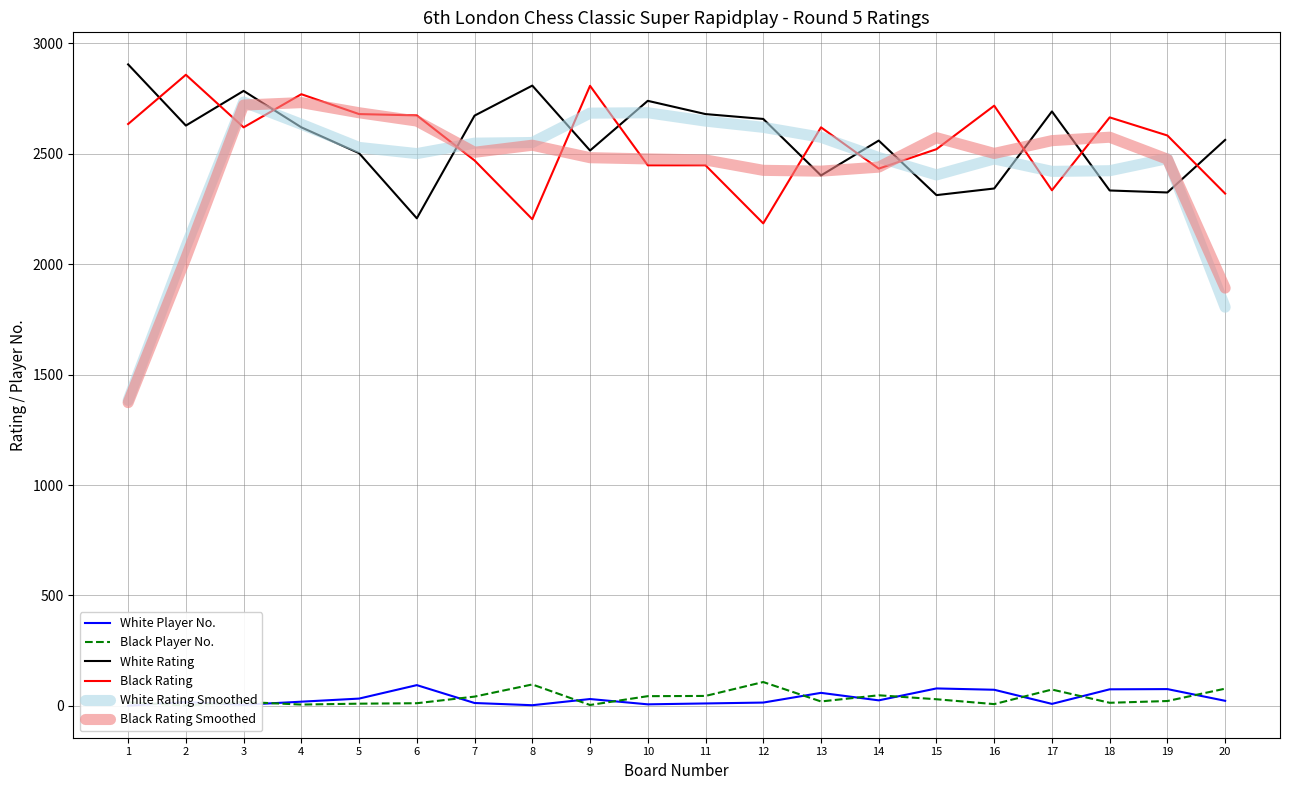

The value of Black Rating Smoothed at 7 is 3511.7. True or false?

False